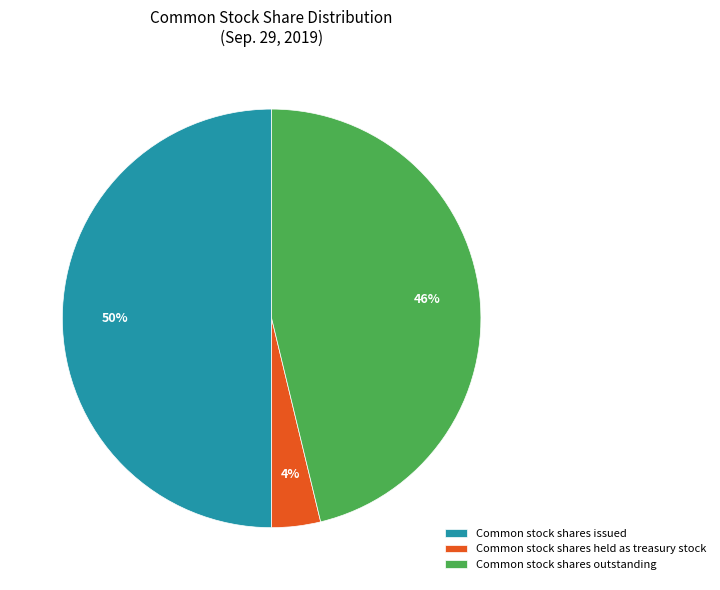

Between Common stock shares issued and Common stock shares outstanding, which is larger?

Common stock shares issued